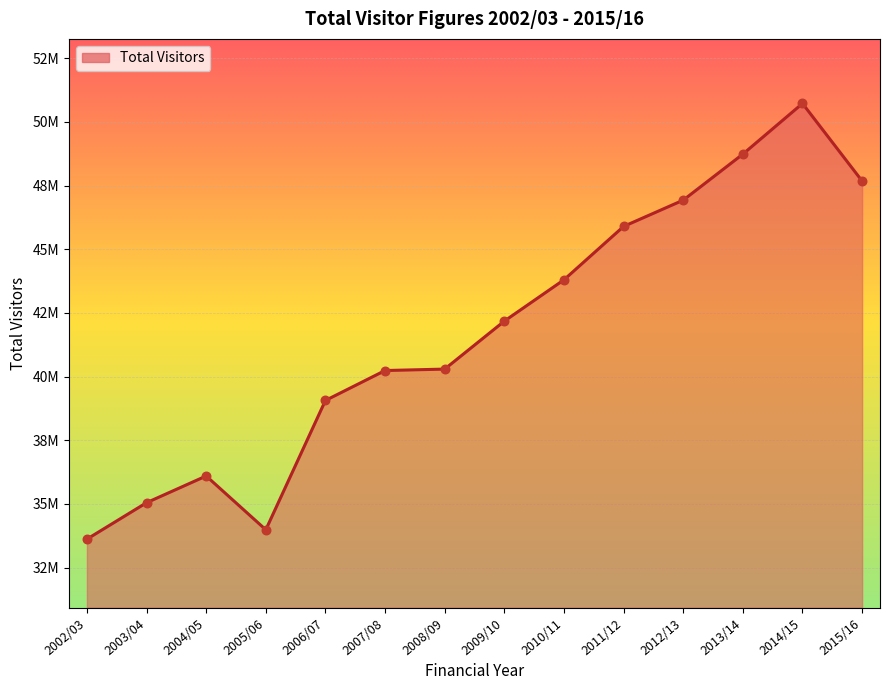

Approximately how many times larger is the value at 2006/07 compared to 2014/15?

0.8